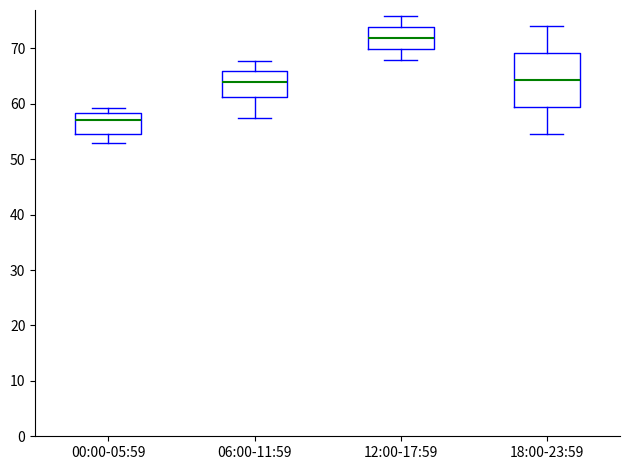

Which box's median line is the highest?

12:00-17:59